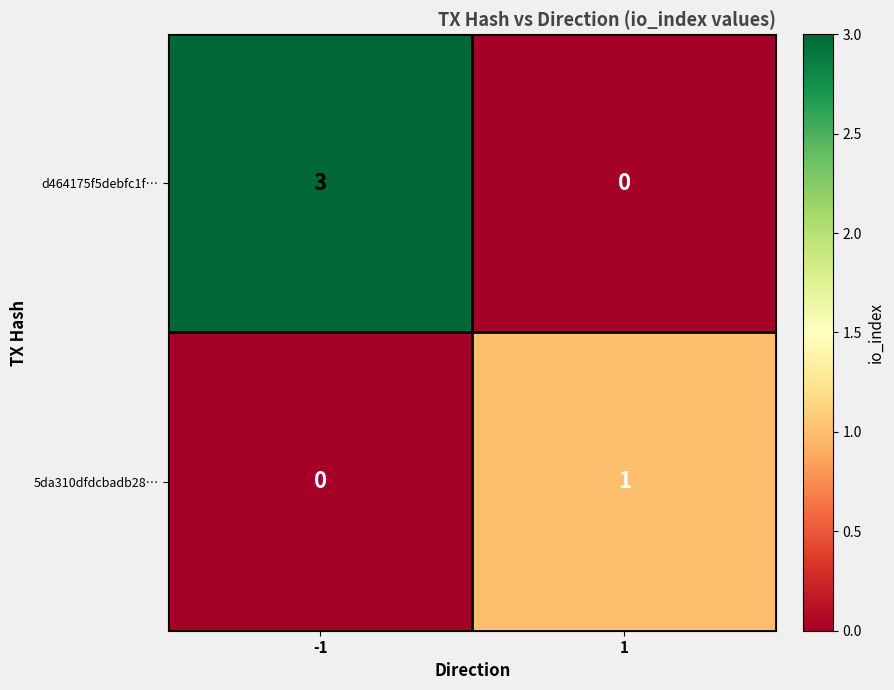

Which series has the widest spread of values?

d464175f5debfc1f…